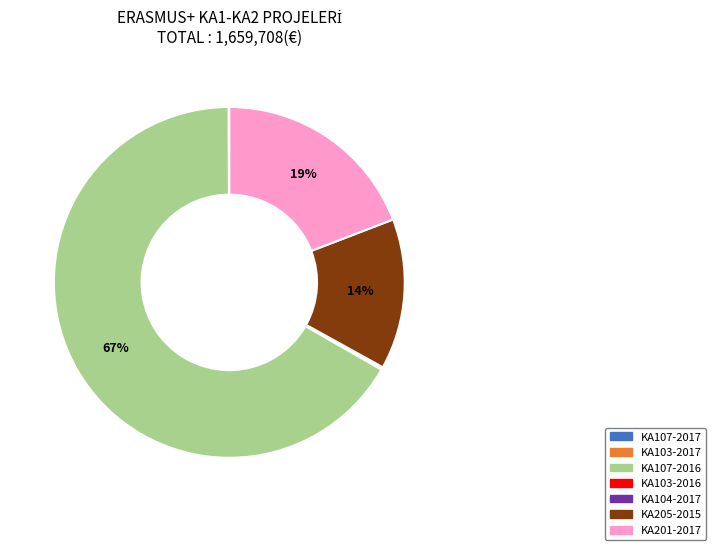

To the nearest percent, what is the average slice percentage?

14%